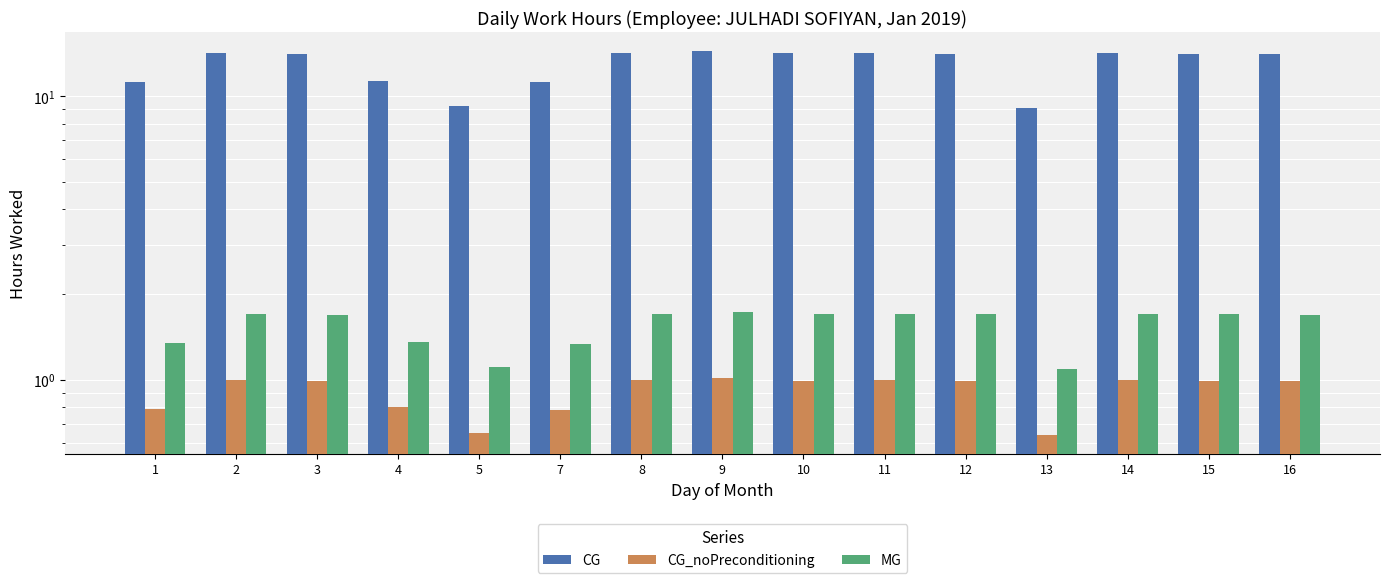

What is the total value across all series at 10?

16.9